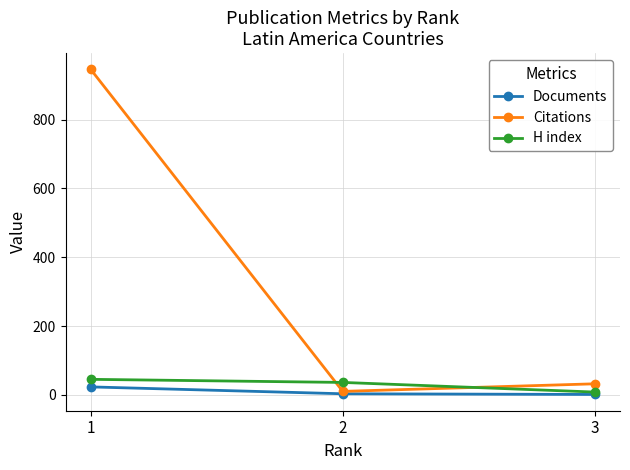

Which series has the widest spread of values?

Citations